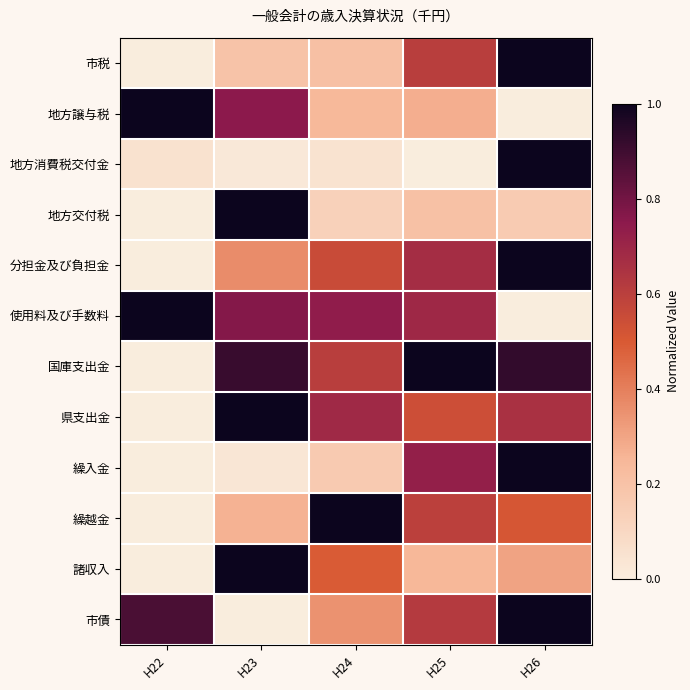

Reading left to right, list all the values displayed in this chart.

市税: H22=0.0	H23=0.2	H24=0.2	H25=0.6	H26=1.0
地方譲与税: H22=1.0	H23=0.7	H24=0.2	H25=0.3	H26=0.0
地方消費税交付金: H22=0.1	H23=0.0	H24=0.0	H25=0.0	H26=1.0
地方交付税: H22=0.0	H23=1.0	H24=0.1	H25=0.2	H26=0.2
分担金及び負担金: H22=0.0	H23=0.4	H24=0.6	H25=0.7	H26=1.0
使用料及び手数料: H22=1.0	H23=0.8	H24=0.7	H25=0.7	H26=0.0
国庫支出金: H22=0.0	H23=0.9	H24=0.6	H25=1.0	H26=0.9
県支出金: H22=0.0	H23=1.0	H24=0.7	H25=0.5	H26=0.7
繰入金: H22=0.0	H23=0.0	H24=0.2	H25=0.7	H26=1.0
繰越金: H22=0.0	H23=0.3	H24=1.0	H25=0.6	H26=0.5
諸収入: H22=0.0	H23=1.0	H24=0.5	H25=0.2	H26=0.3
市債: H22=0.9	H23=0.0	H24=0.4	H25=0.6	H26=1.0